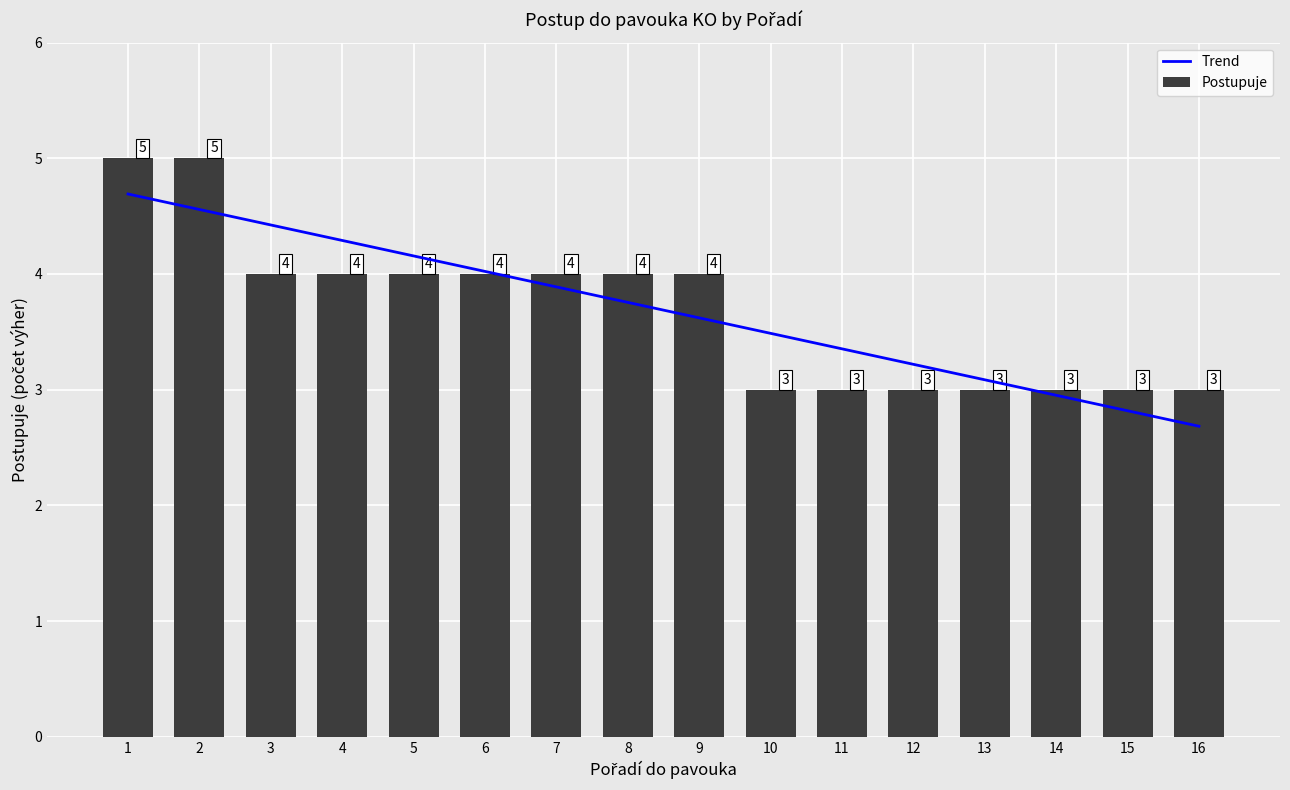

What is the value of the Trend bar at the 2nd from the left?

4.6